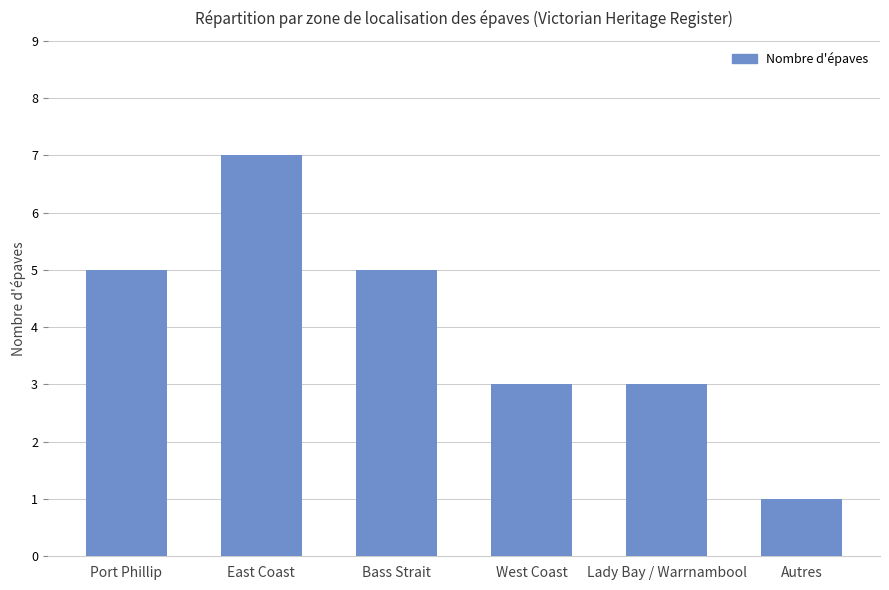

What position from the left is West Coast?

4